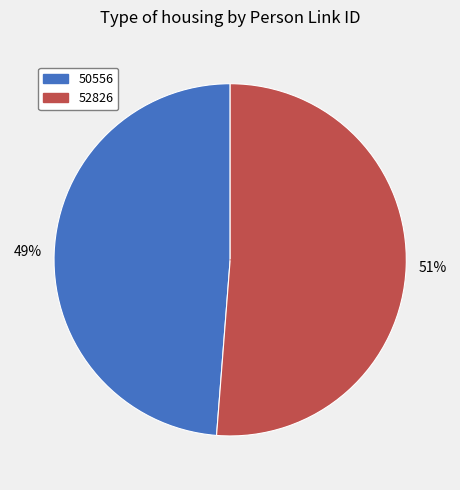

Rank the categories by value from lowest to highest.

50556, 52826